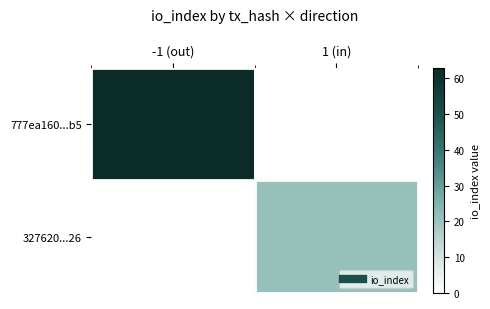

What is the total value across all series at -1 (out)?

63